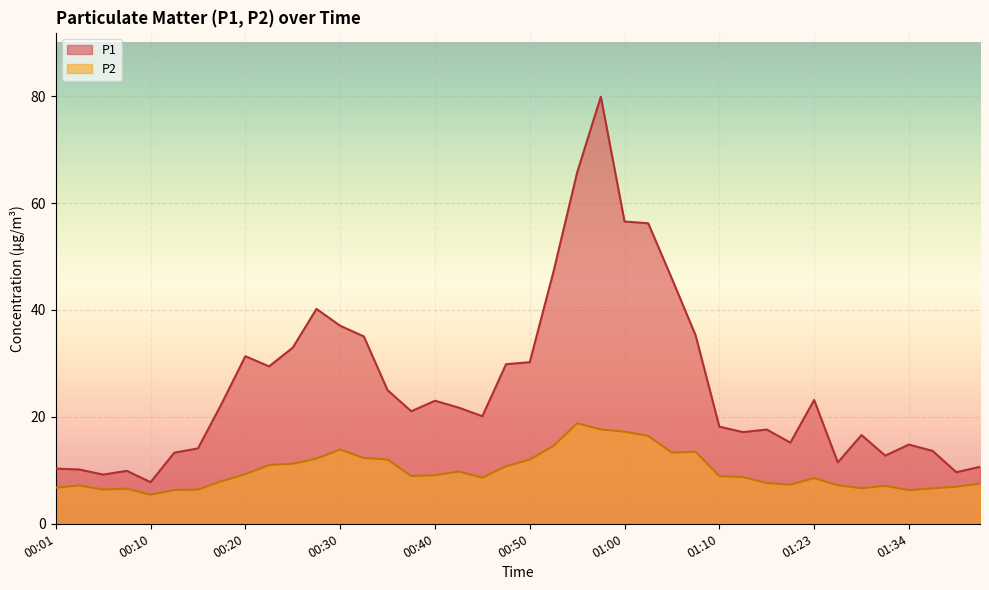

What value does the P1 series have at 00:35?

25.0